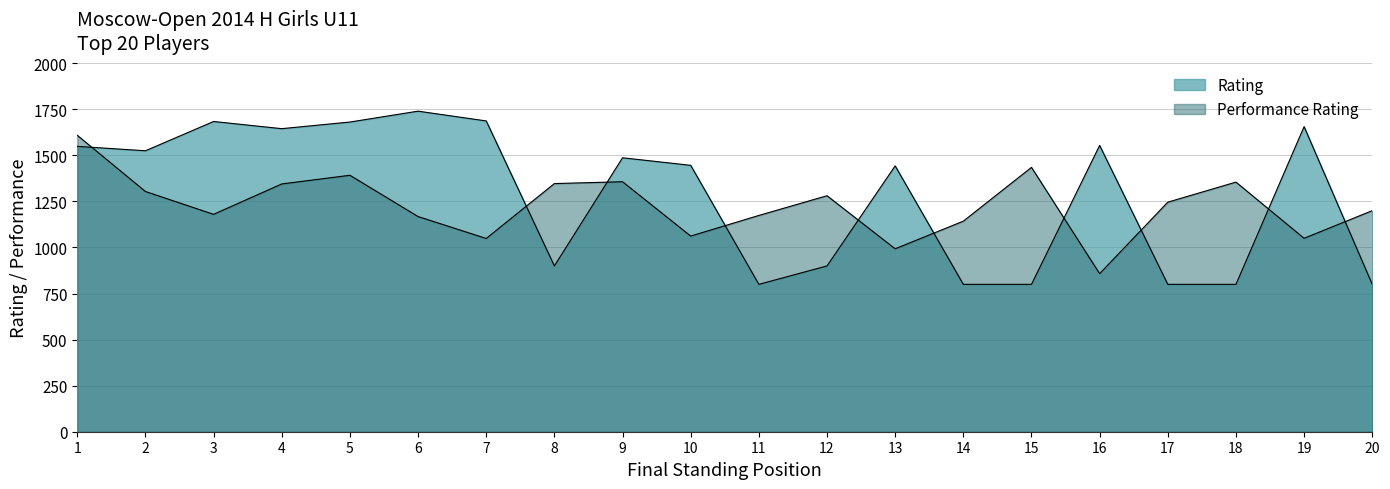

How many categories are shown in the chart?

20